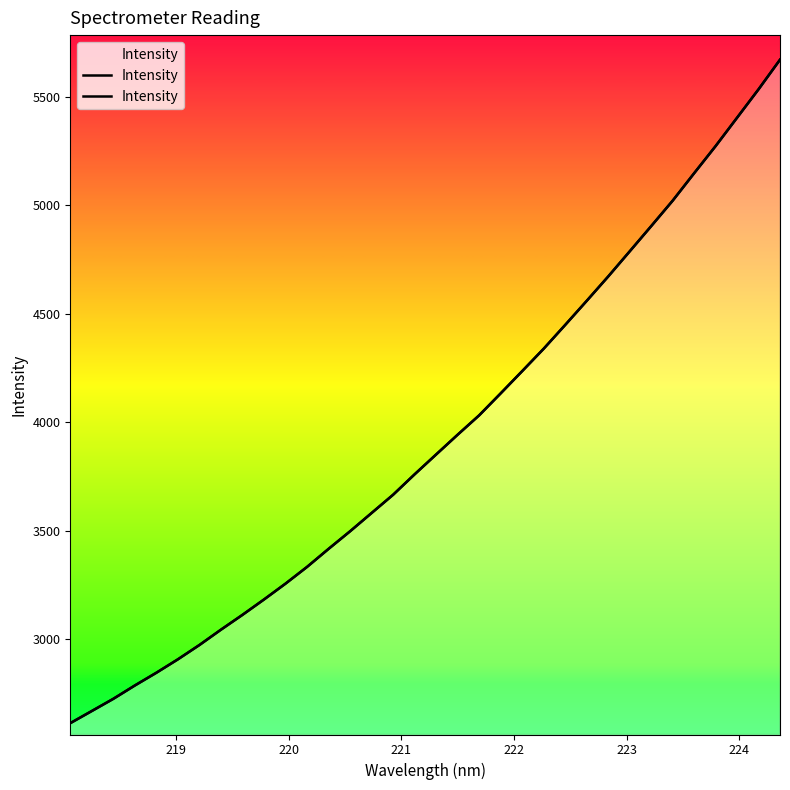

What is the average value?

3921.7